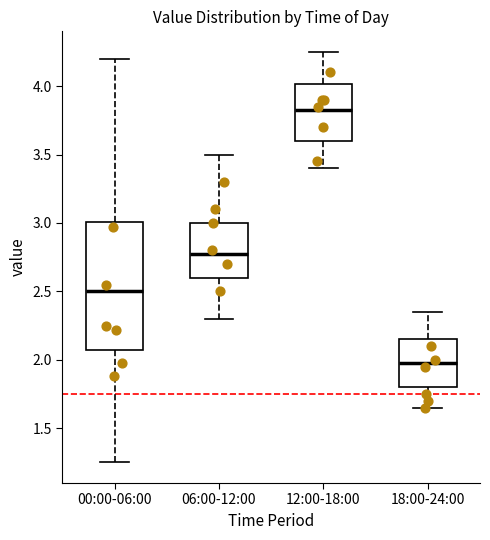

Reading left to right, read every box against the y-axis: the position of its median line, the range the box covers, and the ends of its whiskers. The values are not printed on the chart, so give them approximately, as read against the axis.

00:00-06:00: median 2.50, box 2.05 to 3.00, whiskers 1.25 to 4.20
06:00-12:00: median 2.80, box 2.60 to 3.00, whiskers 2.30 to 3.50
12:00-18:00: median 3.85, box 3.60 to 4.00, whiskers 3.40 to 4.25
18:00-24:00: median 2.00, box 1.80 to 2.15, whiskers 1.65 to 2.35